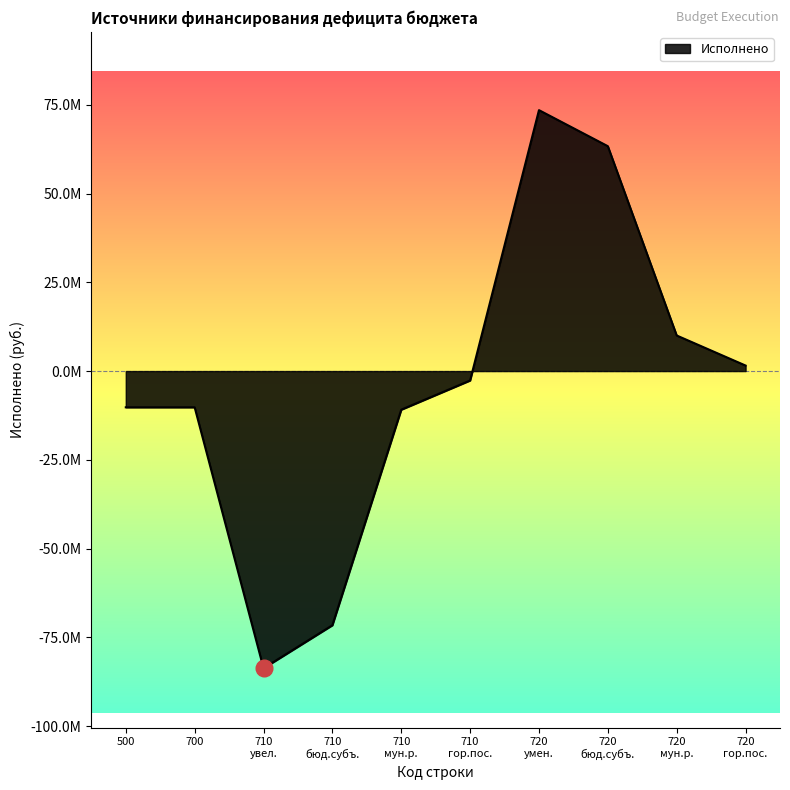

Does the chart have visible grid lines?

No